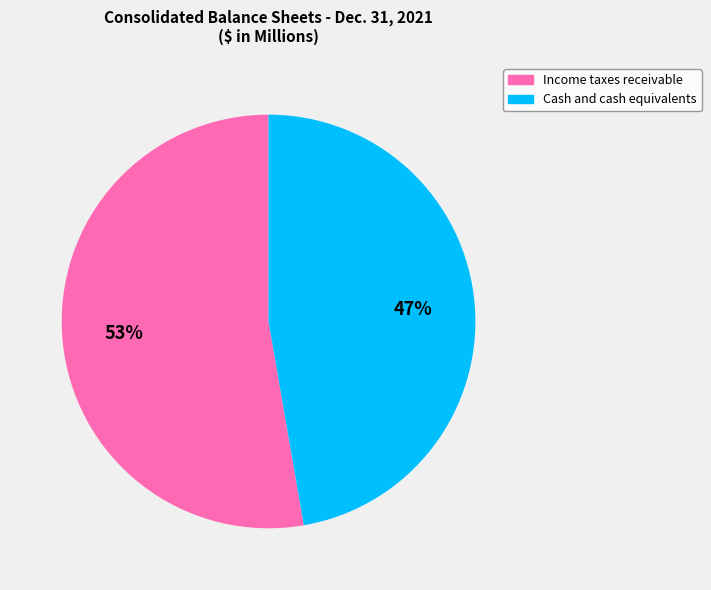

To the nearest percent, what is the average slice percentage?

50%